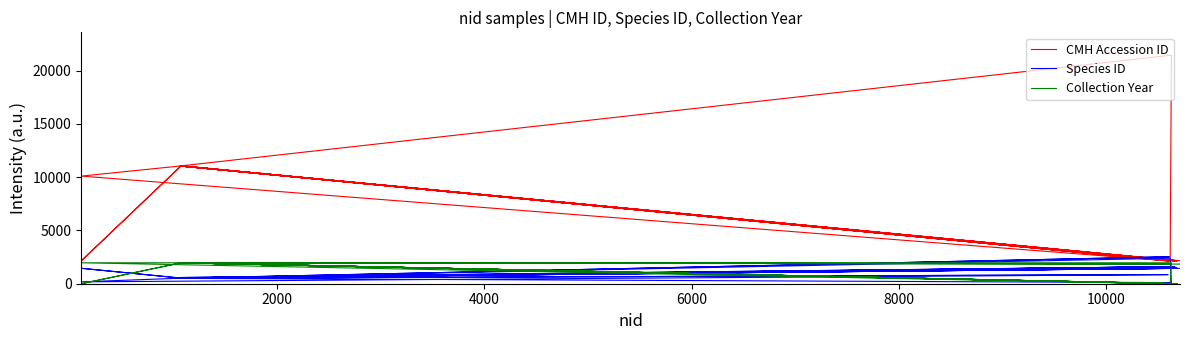

Reading right to left, what are all the values shown in this chart?

CMH Accession ID: 2156	11059	2155	11058	2153	11056	2152	11055	11054	2150	2149	11052	2148	11051	11050	21442	2143	11046	2142	11045	2141	10098	11044	2140
Species ID: 1441	525	1447	525	1441	525	1452	525	525	1599	1599	582	1599	503	501	106	2394	517	2530	517	852	176	517	852
Collection Year: 1844	1964	0	1964	0	1964	0	1964	1964	0	0	1964	0	1964	1964	1964	0	1964	1866	1962	0	1964	1964	0